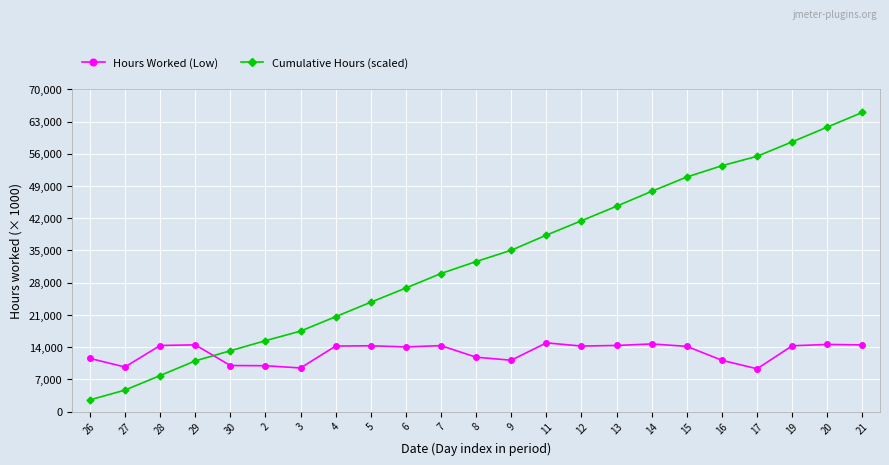

How many data points in Hours Worked (Low) are less than 14240?

11